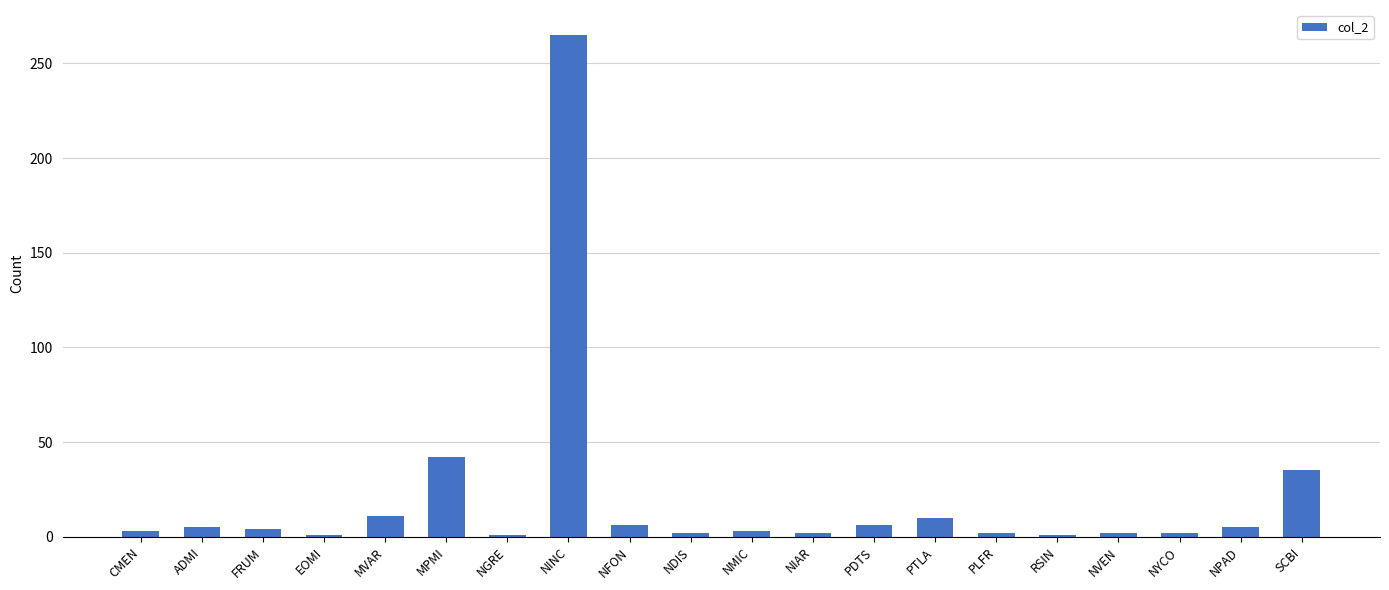

What is the ratio of the value at MPMI to the value at NVEN?

21.0